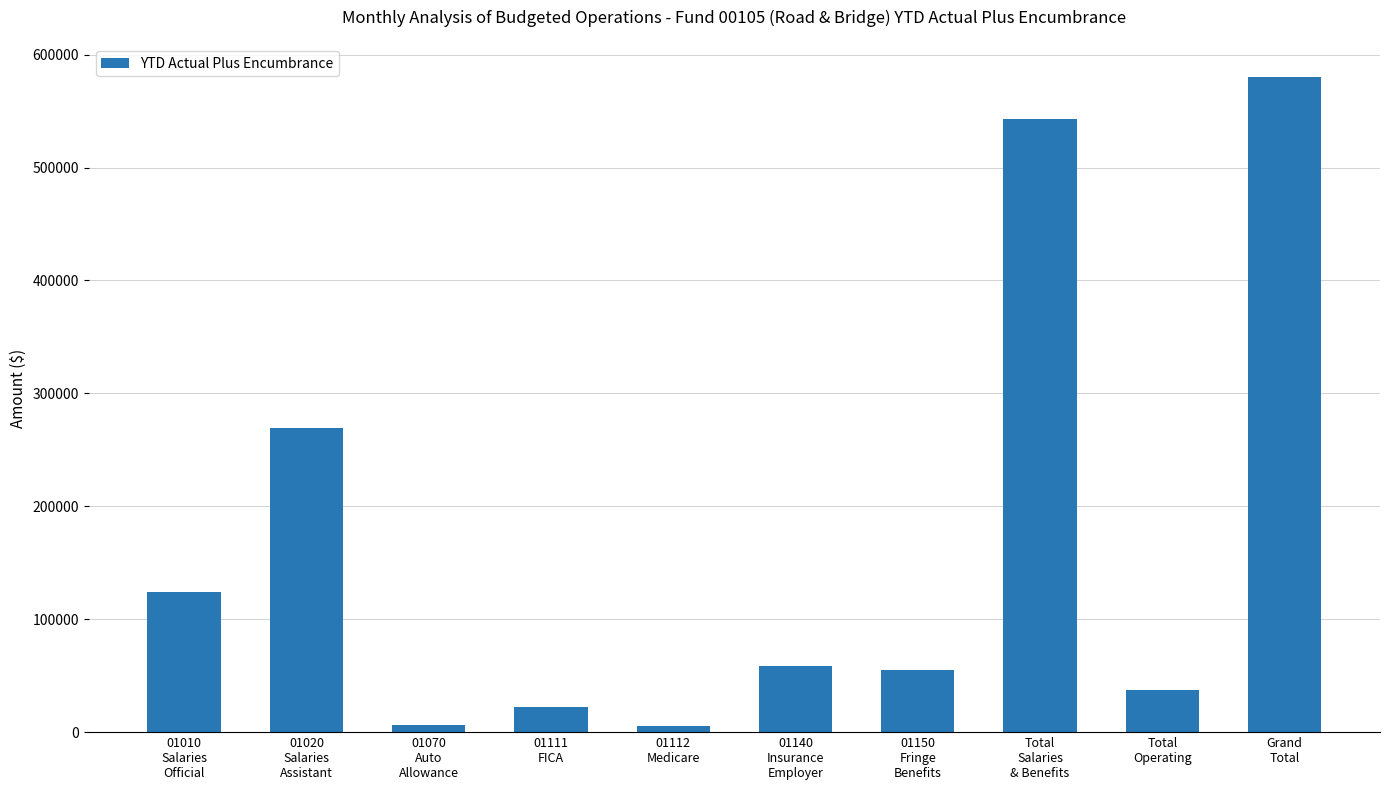

What is the greatest value displayed?

580341.6